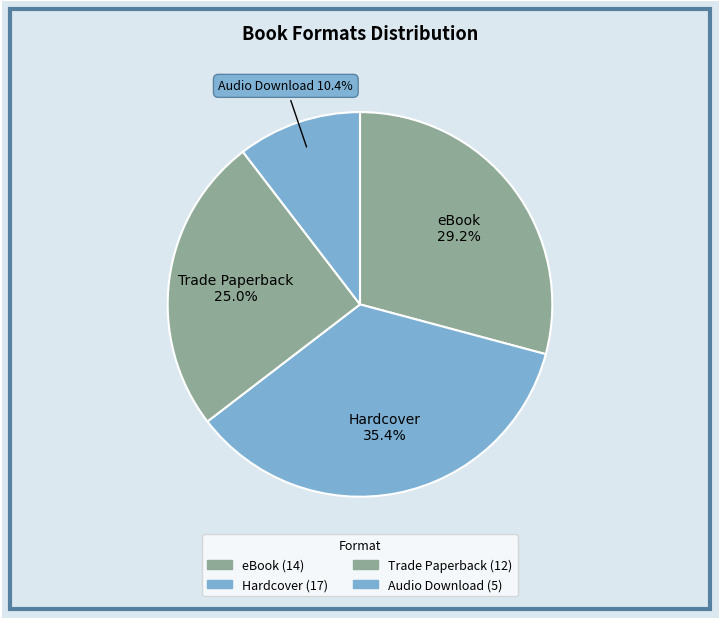

Rank the categories by value from highest to lowest.

Hardcover, eBook, Trade Paperback, Audio Download